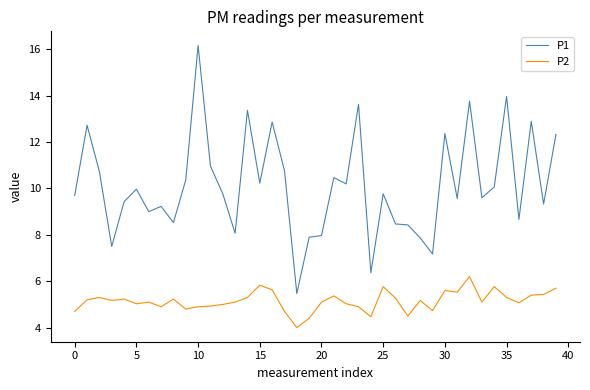

Count the number of categories in the chart.

40